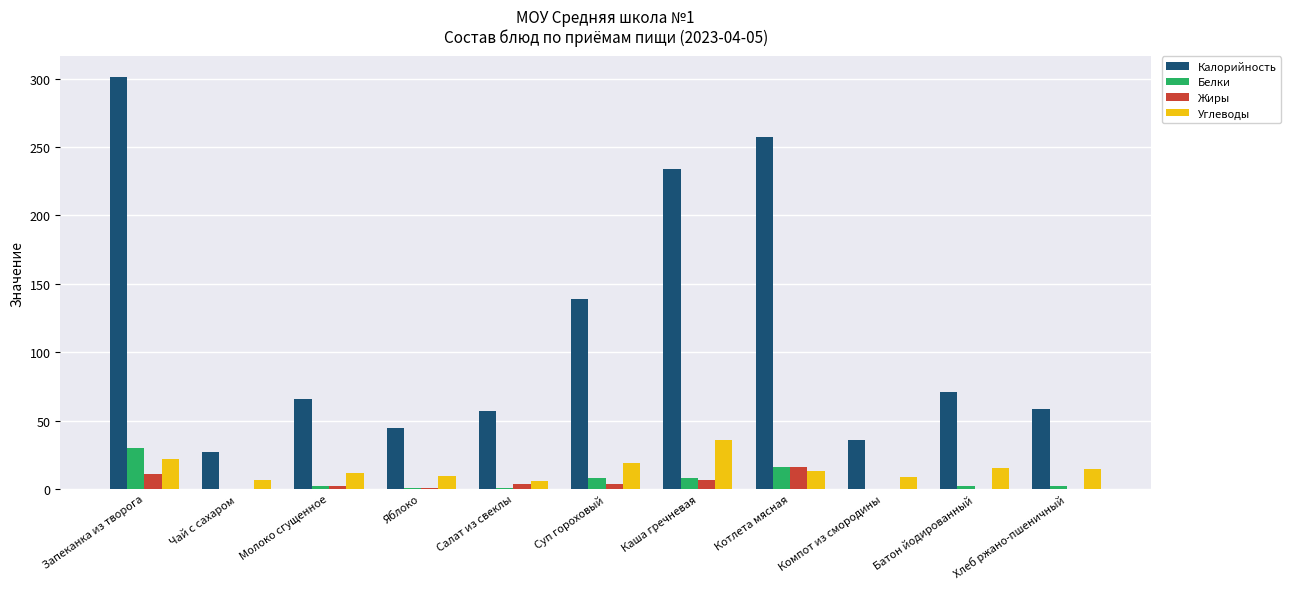

What is the maximum value shown in the chart?

301.3